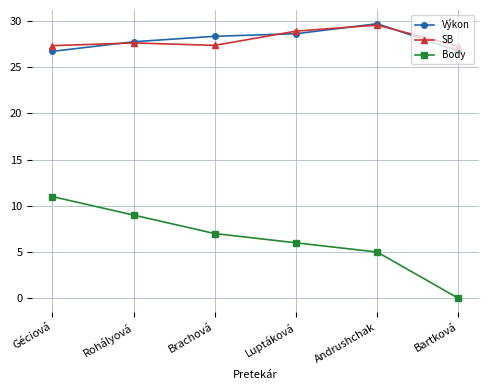

At which category does SB reach its first local valley?

Brachová